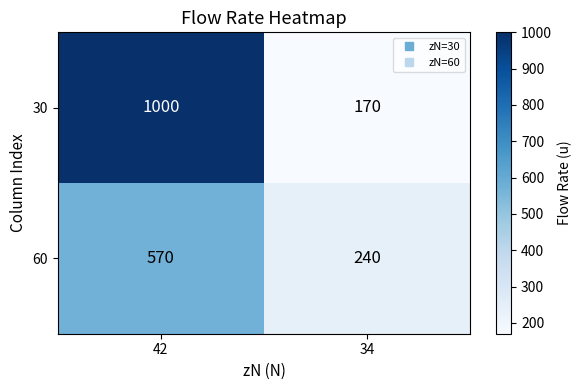

What is the sum of the 30 values at 42 and 34?

1170